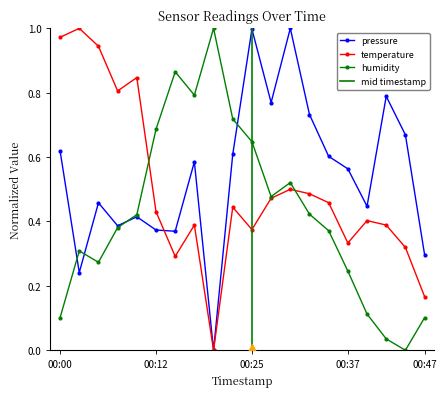

Which category has the lowest value in the temperature series?

2023-05-22T00:20:06